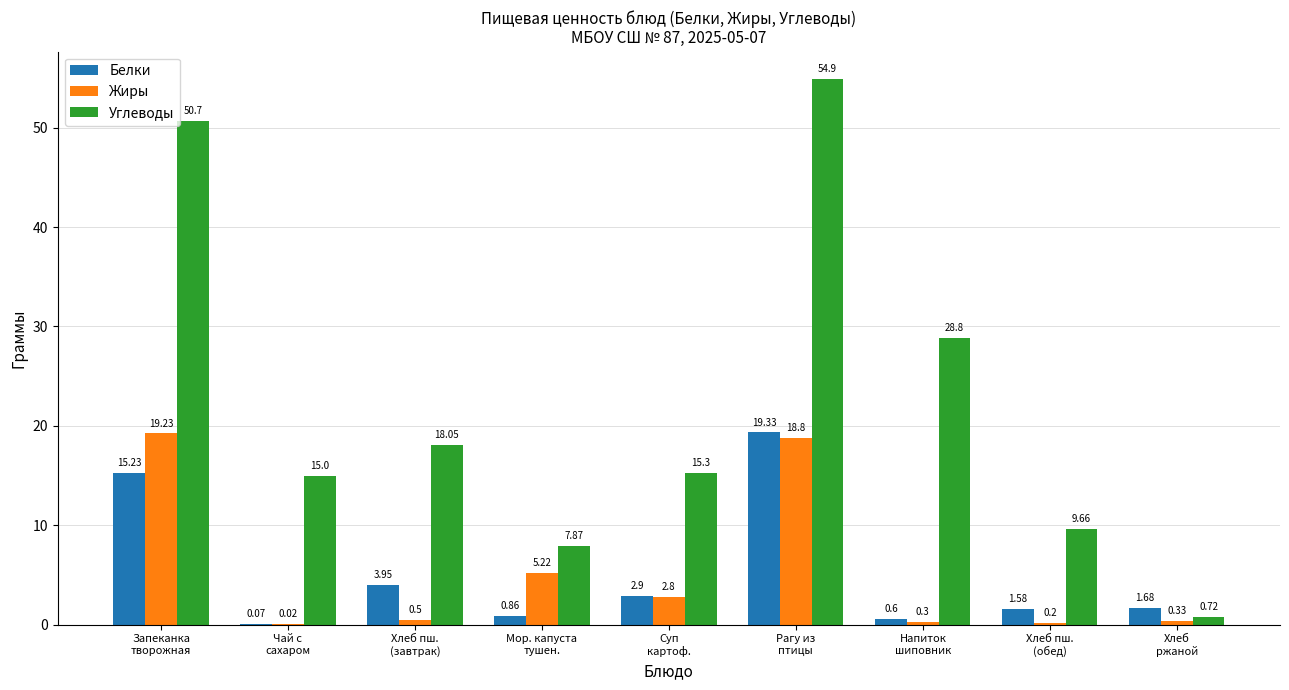

What is the sum of all Белки values?

46.2